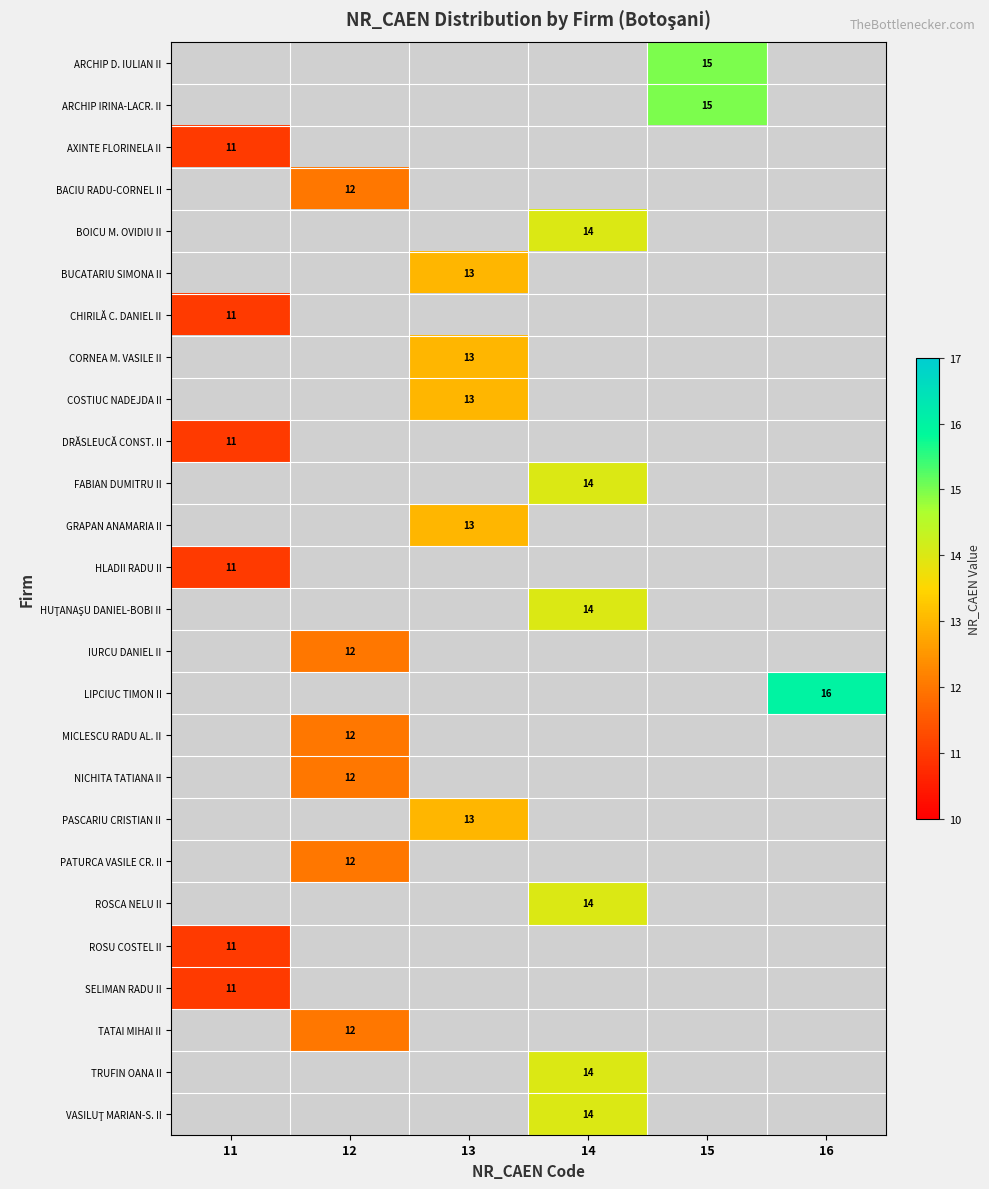

List the labels in order of SELIMAN RADU II value, smallest first.

12, 13, 14, 15, 16, 11